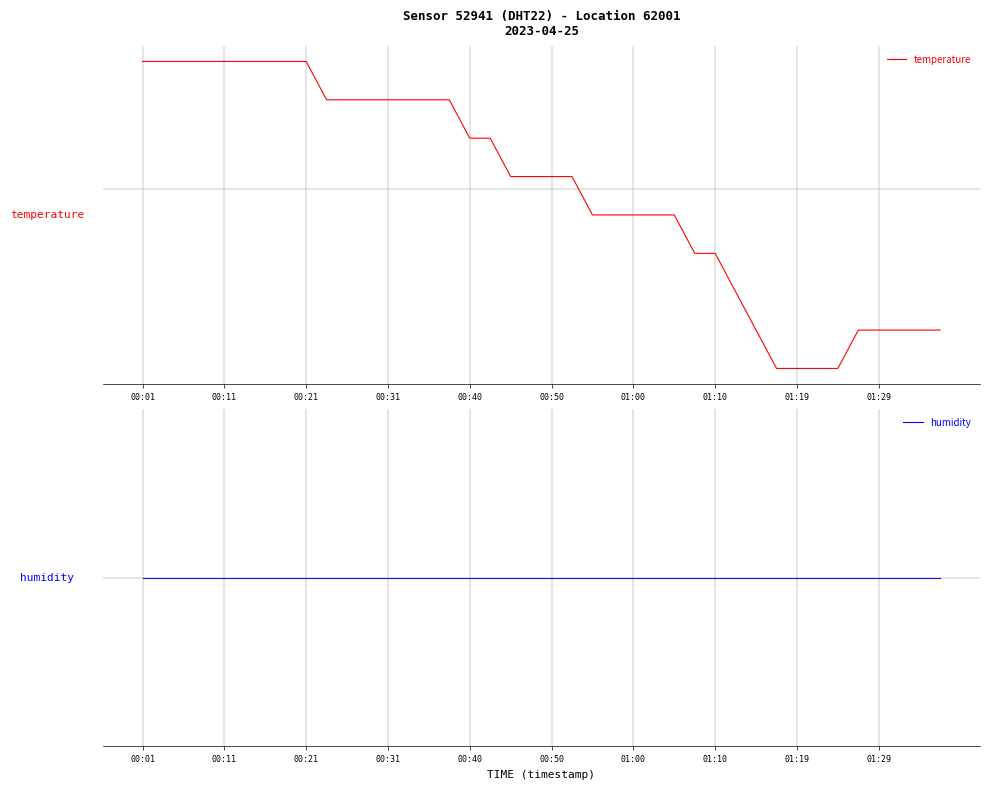

Is the value of humidity at 01:10 greater than the value of temperature at 10?

No